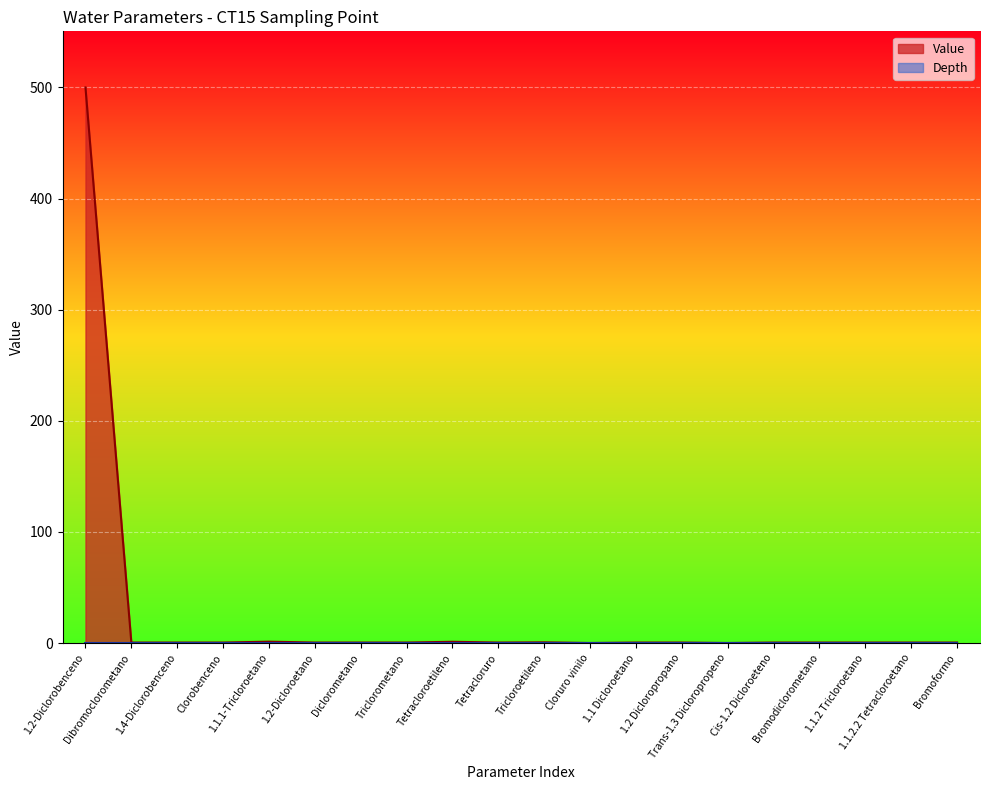

Which series has the largest total across all categories?

Value